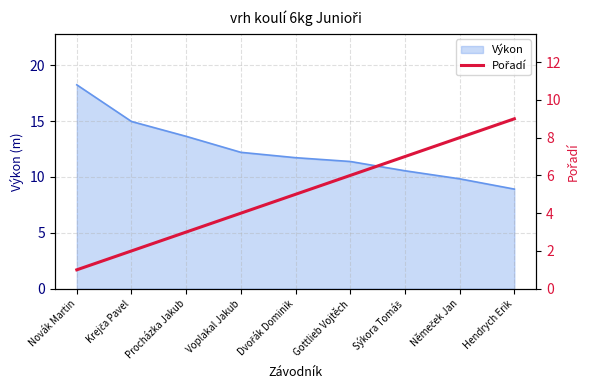

True or false: Výkon has a value of 18.2 at Novák Martin.

True